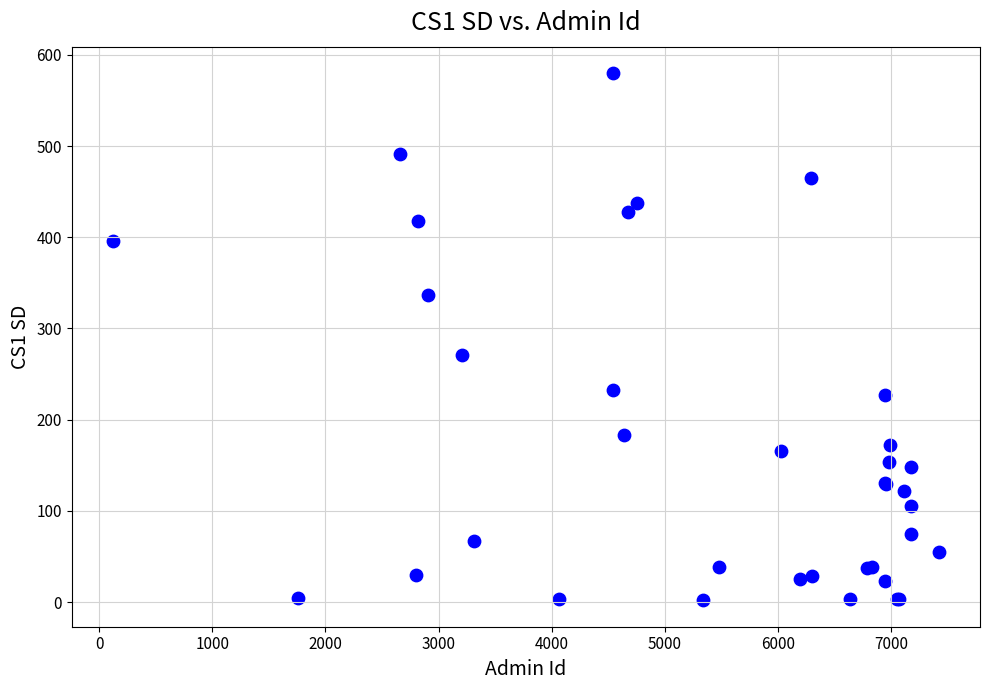

What Y value in the scatter plot is closest to 291?

271